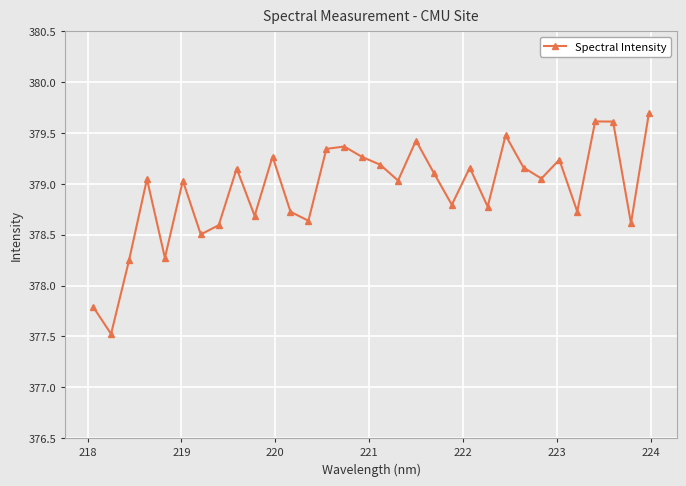

True or false: there are more than 2 points higher than both neighbors.

True